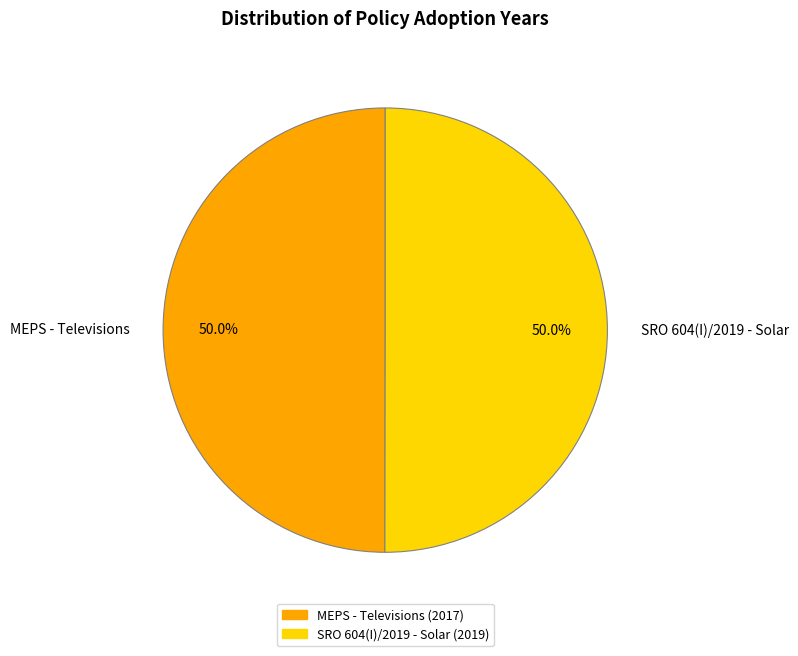

Approximately how many times larger is the value at MEPS - Televisions compared to SRO 604(I)/2019 - Solar?

1.0